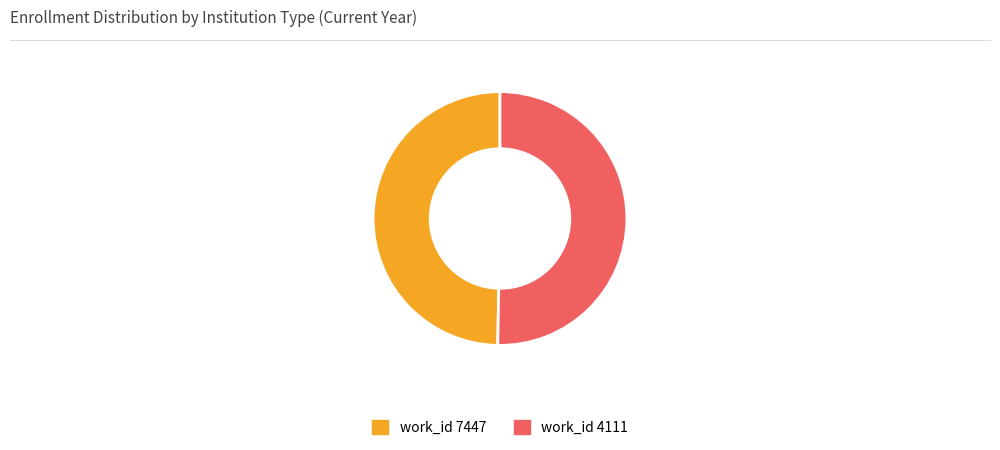

Does any single category account for the majority?

Yes